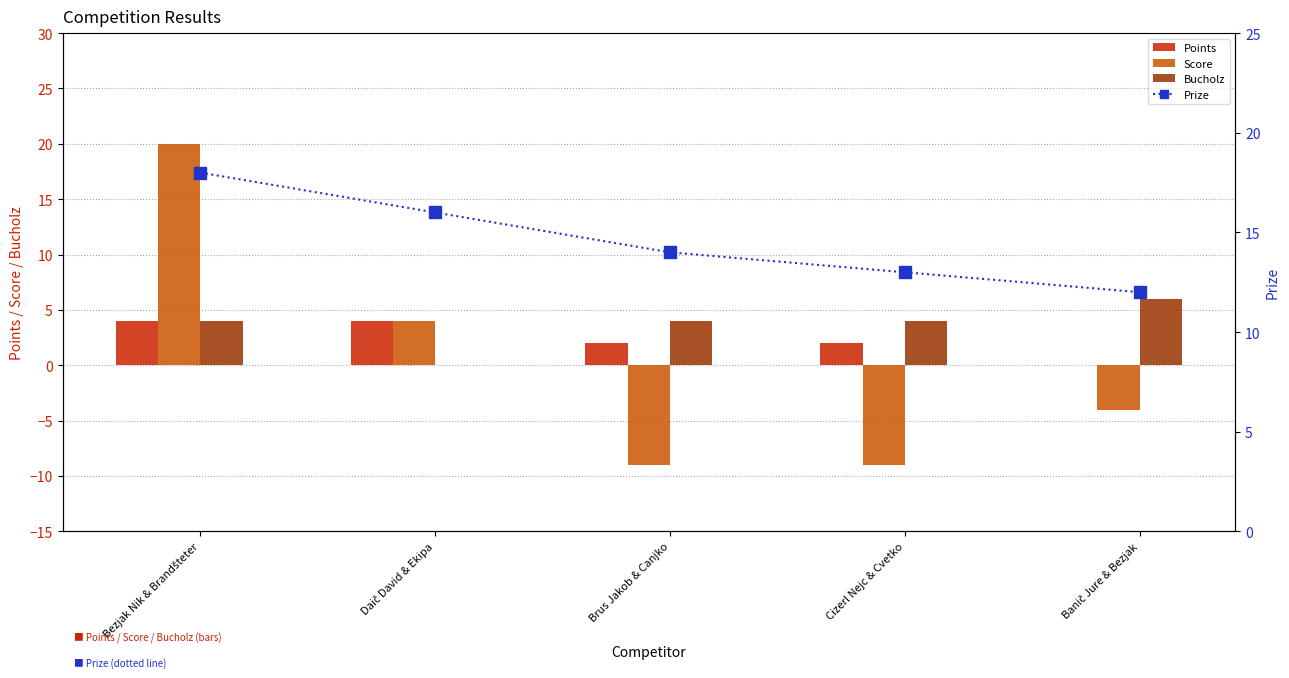

What is the highest value of the Prize series?

18